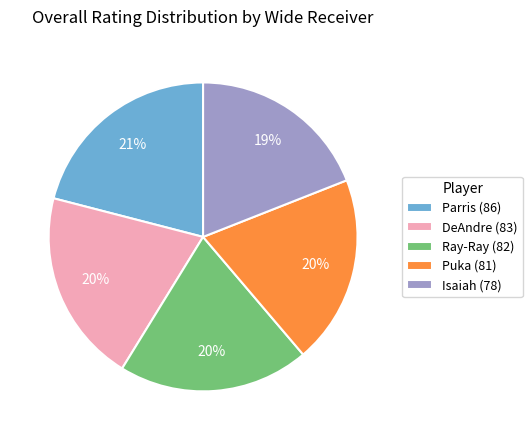

To the nearest percent, what portion does Puka represent?

20%